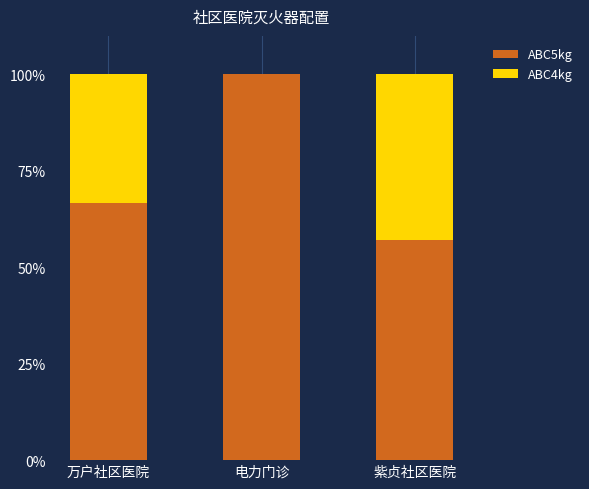

Reading left to right, list the values for the ABC5kg series.

万户社区医院=66.7	电力门诊=100.0	紫贞社区医院=57.1